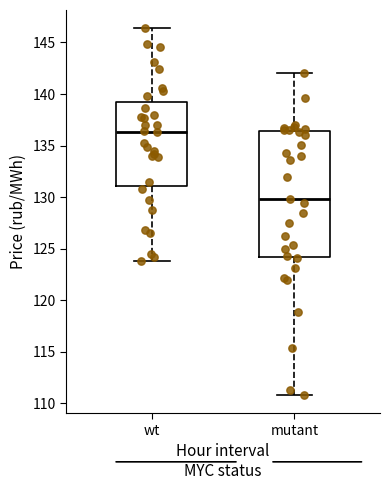

Reading left to right, read every box against the y-axis: the position of its median line, the range the box covers, and the ends of its whiskers. The values are not printed on the chart, so give them approximately, as read against the axis.

wt: median 136.5, box 131.0 to 139.5, whiskers 124.0 to 146.5
mutant: median 130.0, box 124.0 to 136.5, whiskers 111.0 to 142.0